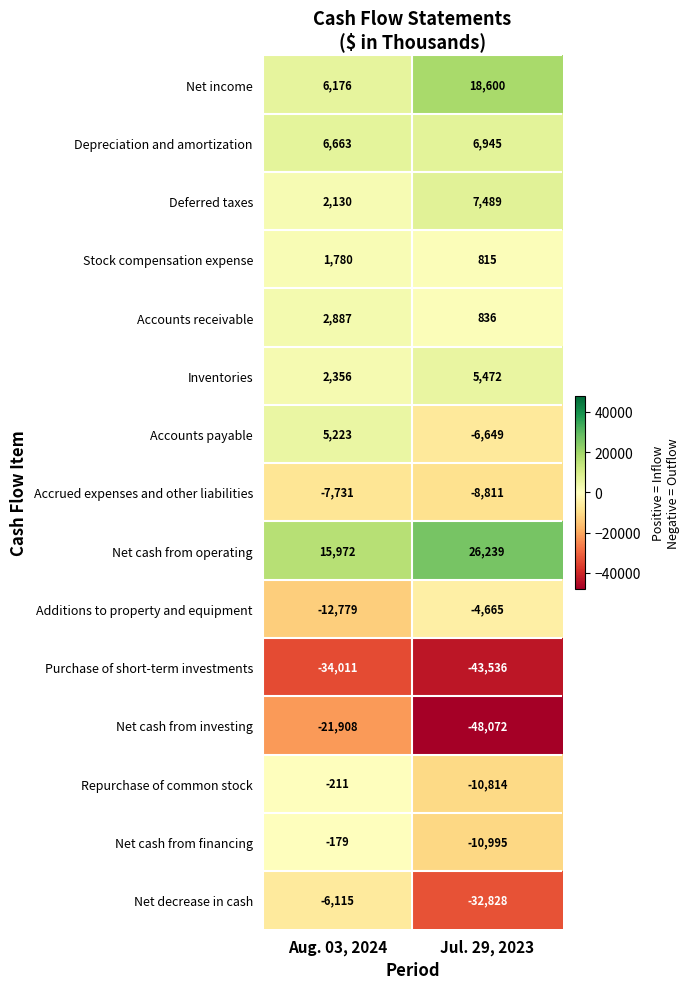

What is the total value across all series at Aug. 03, 2024?

-39747